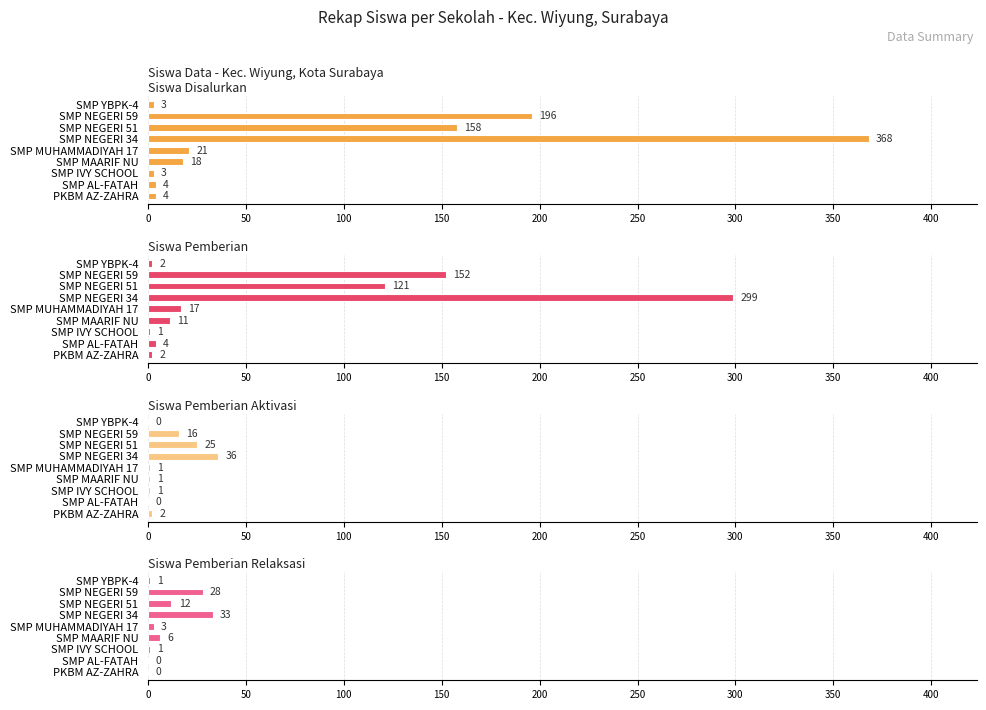

Is the value of Siswa Disalurkan at SMP AL-FATAH greater than the value of Siswa Pemberian Aktivasi at SMP MUHAMMADIYAH 17?

Yes